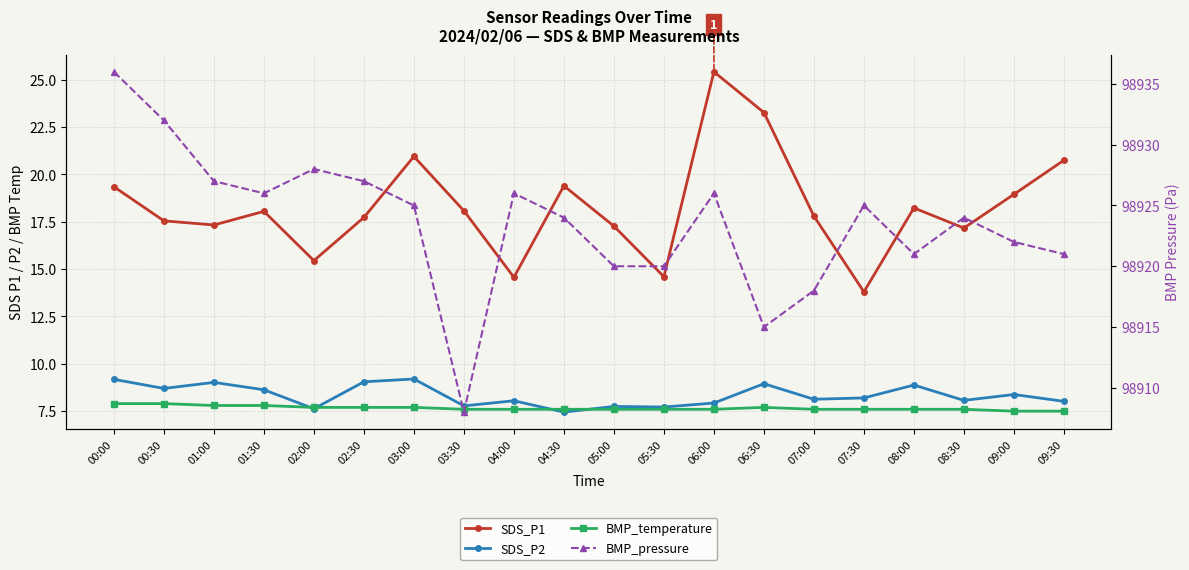

True or false: SDS_P1 and BMP_temperature intersect in this chart.

False